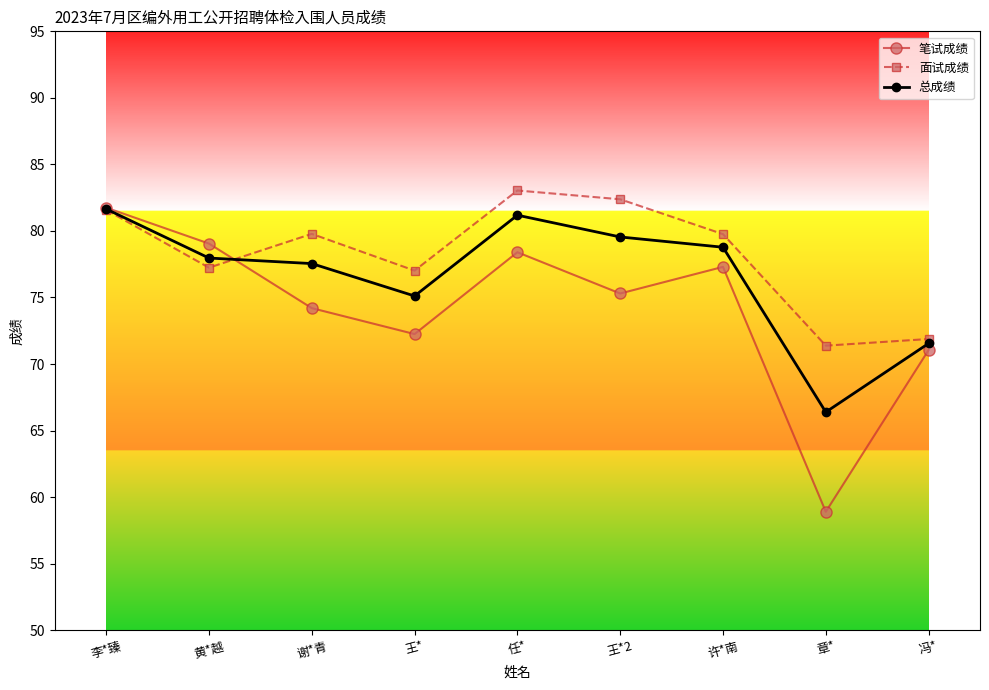

List the series in order of their overall mean, highest first.

面试成绩, 总成绩, 笔试成绩